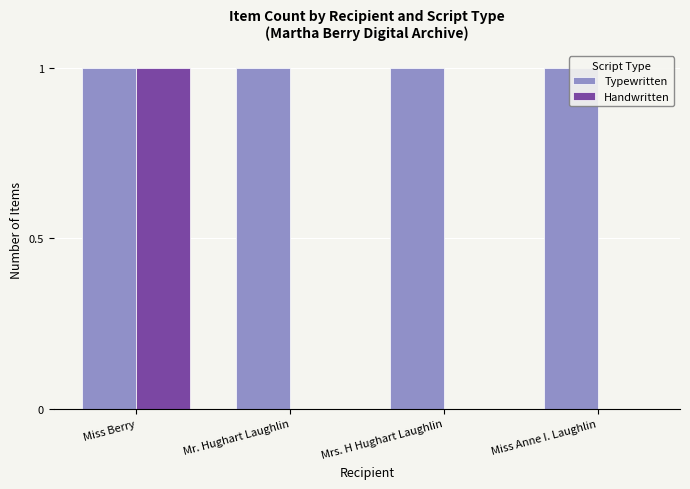

What is the value of the Typewritten bar at the 4th from the left?

1